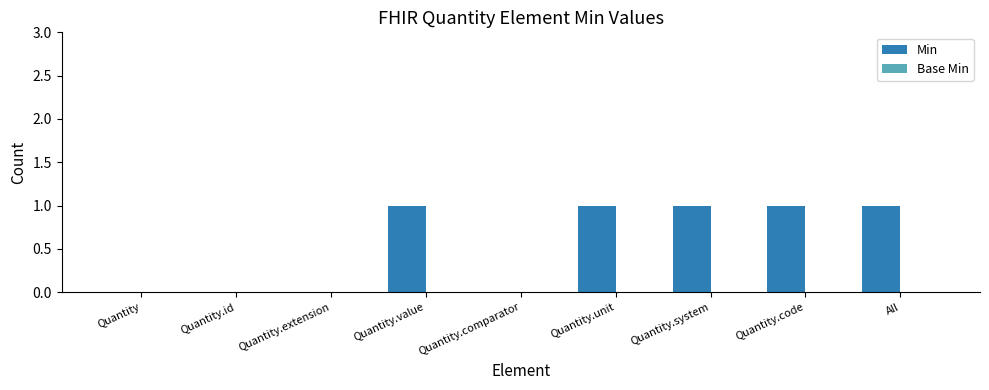

Reading left to right, what are all the values shown in this chart?

Quantity=0	Quantity.id=0	Quantity.extension=0	Quantity.value=1	Quantity.comparator=0	Quantity.unit=1	Quantity.system=1	Quantity.code=1	All=1